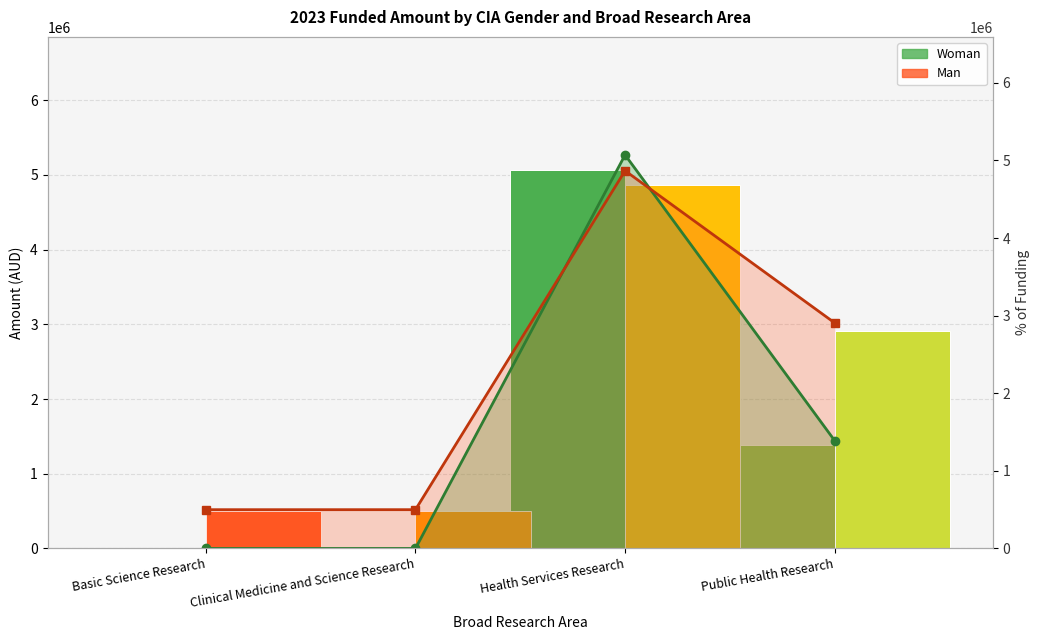

What is the difference between the maximum and minimum values in the Man (line) series?

4368106.3